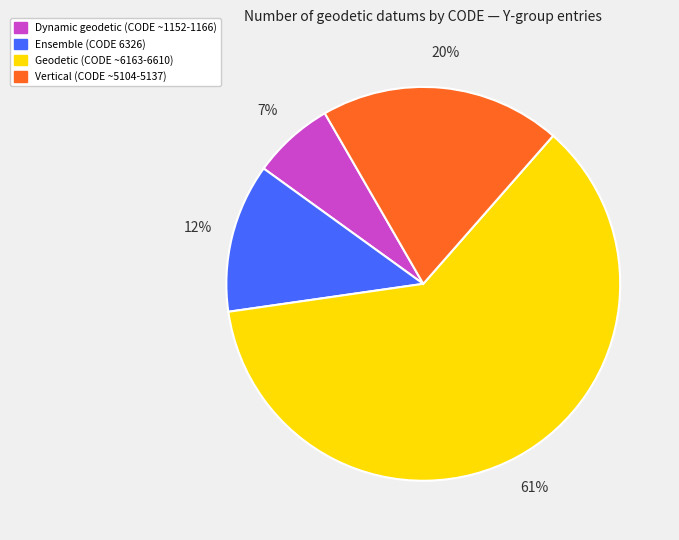

To the nearest percent, what portion does Dynamic geodetic (CODE ~1152-1166) represent?

7%